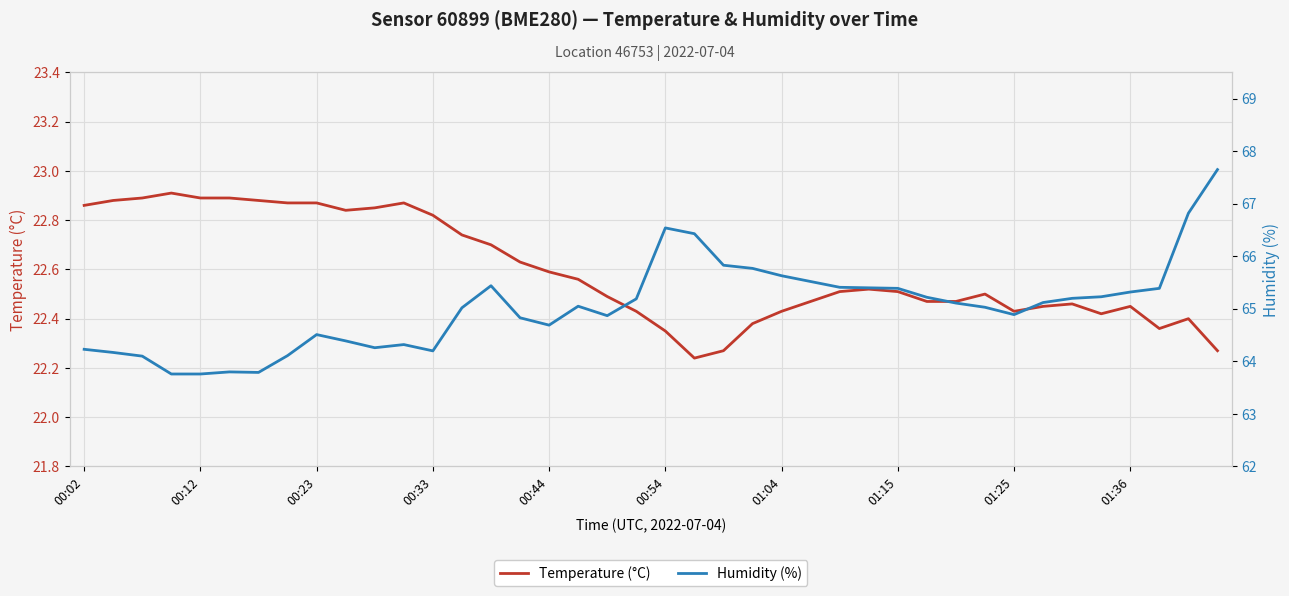

Rank the series by their maximum value, from highest to lowest.

Humidity (%), Temperature (°C)